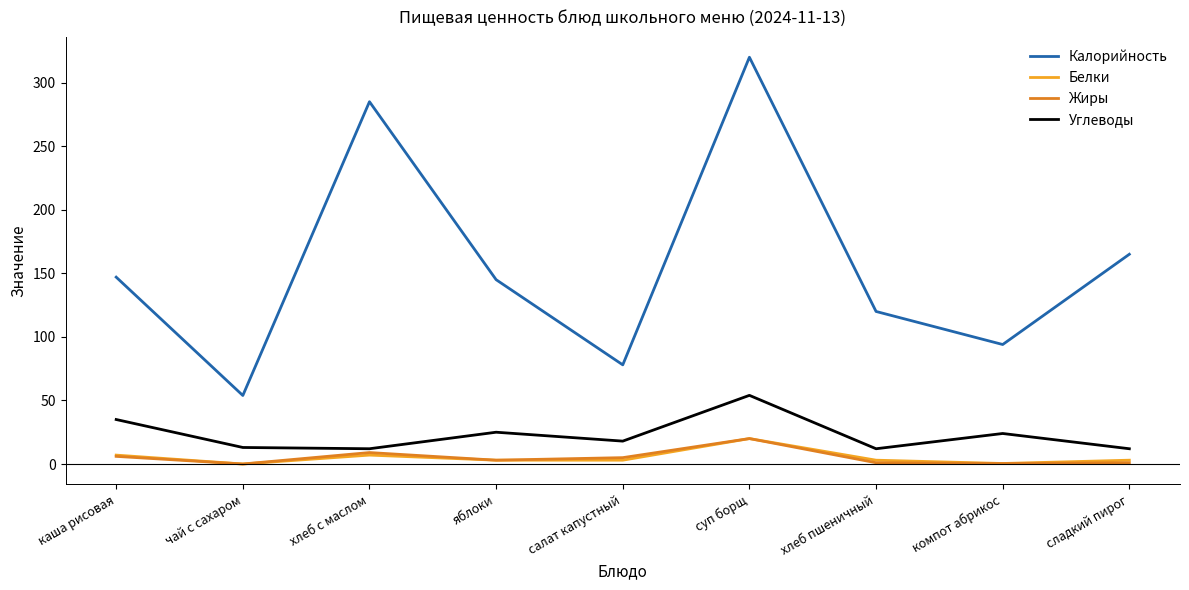

True or false: Белки has more than 0 interior local peaks.

True